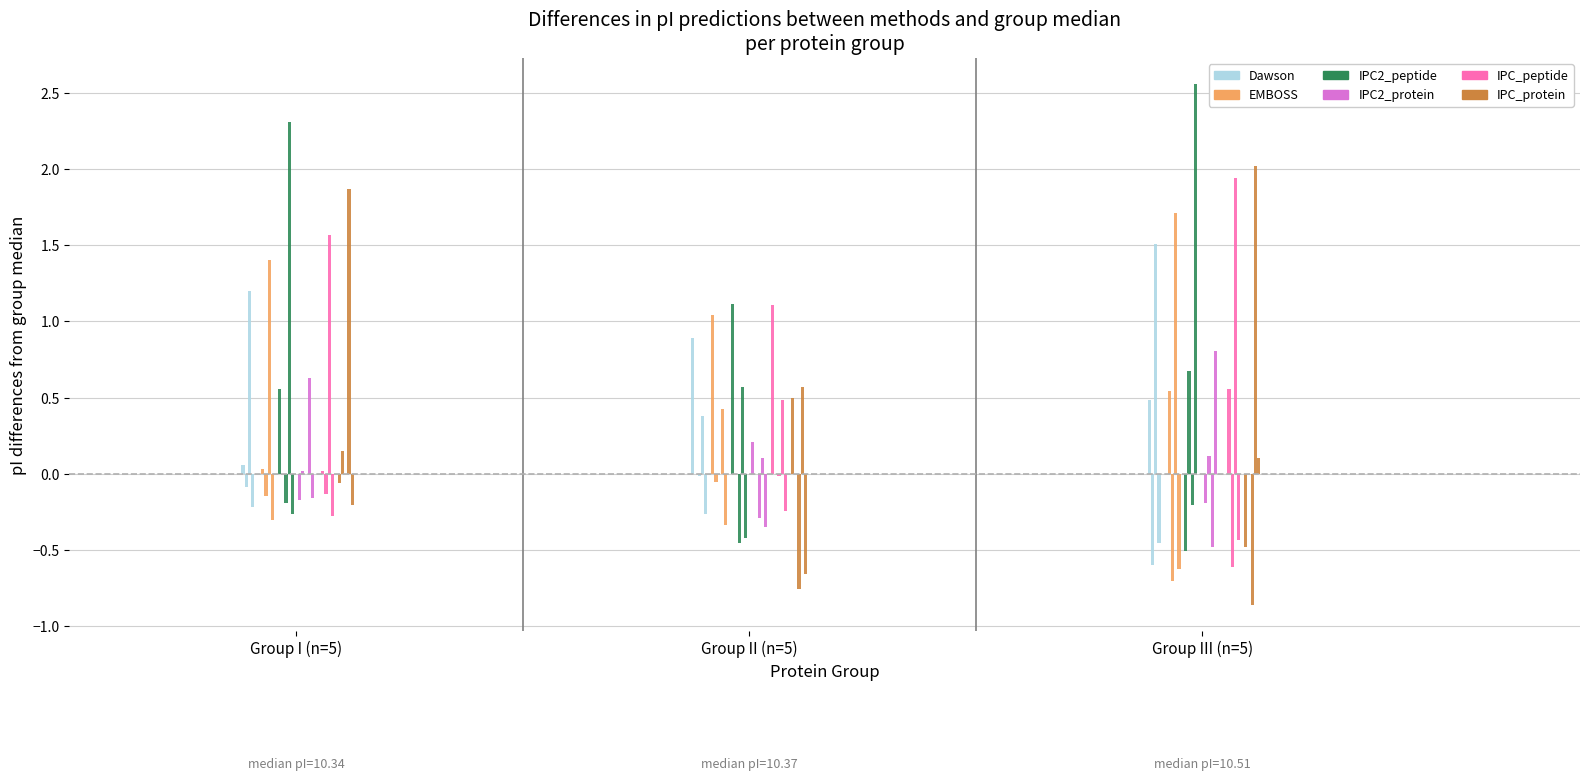

Which series has the widest spread of values?

IPC2_peptide